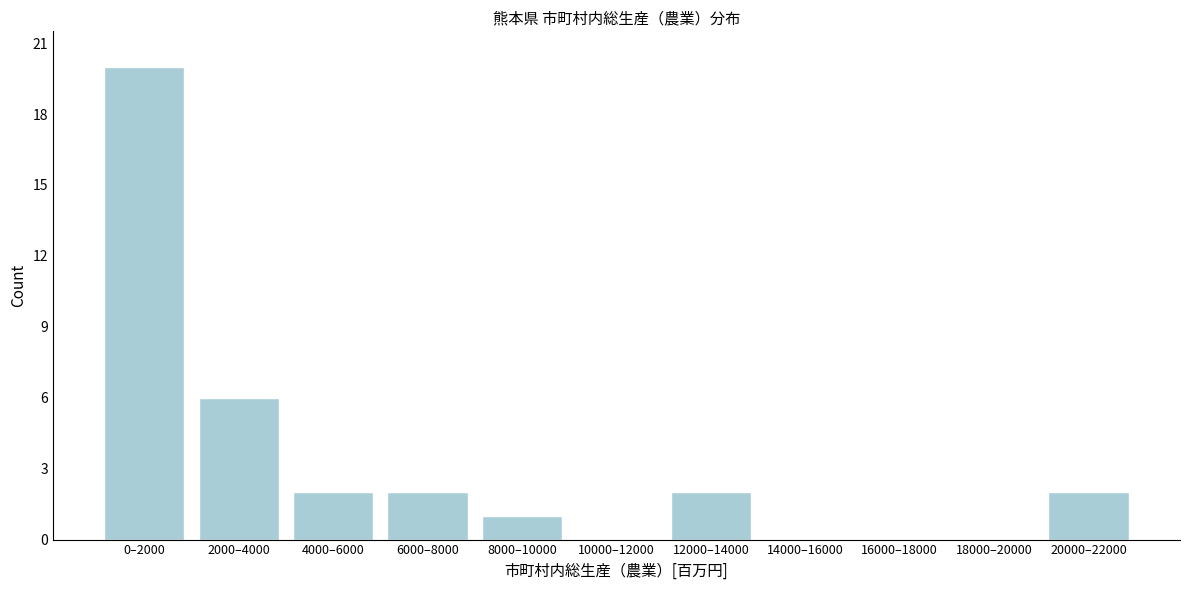

Reading left to right, transcribe all the data shown in this chart.

0–2000=20	2000–4000=6	4000–6000=2	6000–8000=2	8000–10000=1	10000–12000=0	12000–14000=2	14000–16000=0	16000–18000=0	18000–20000=0	20000–22000=2